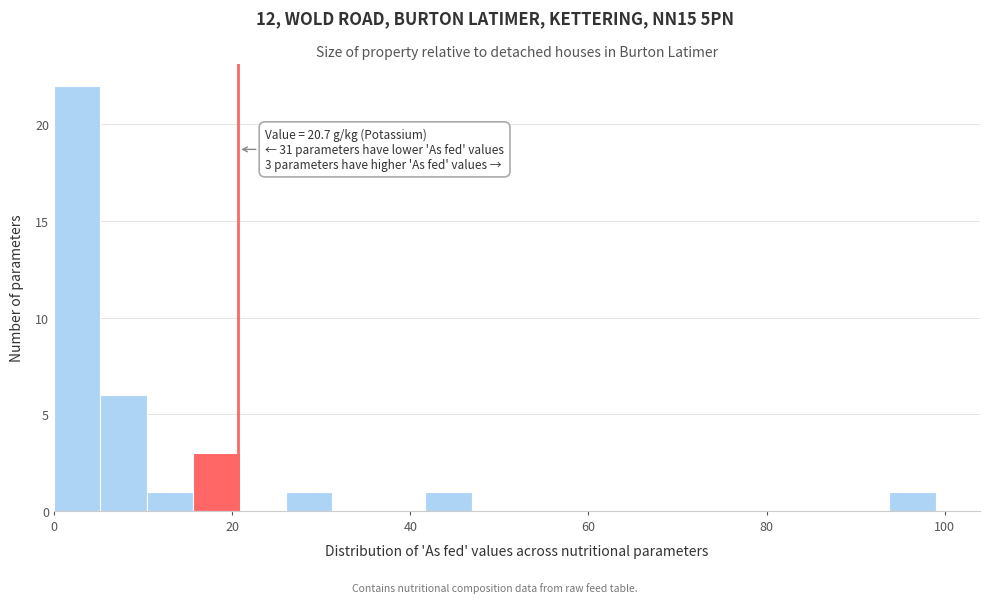

Around what value on the x-axis is the tallest bar? Give the approximate position of its centre, as read against the axis.

2